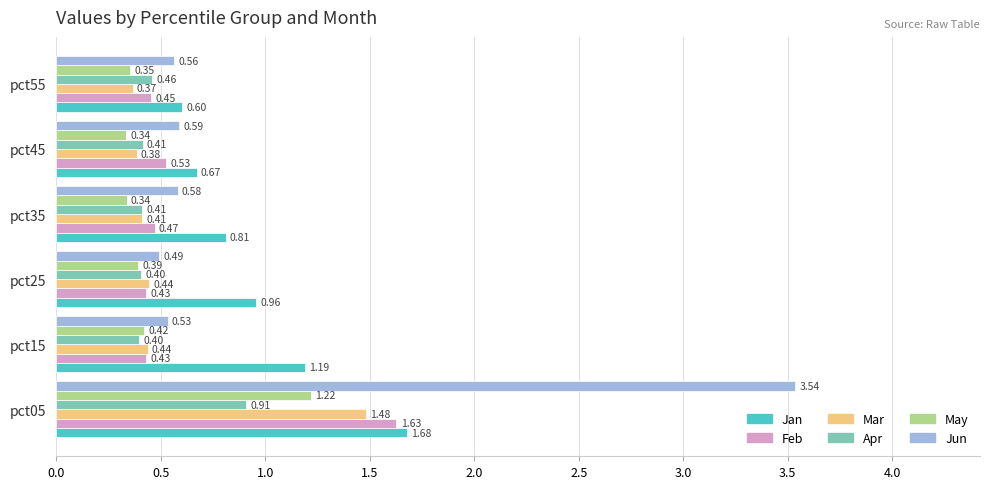

What is the sum of all Apr values?

3.0